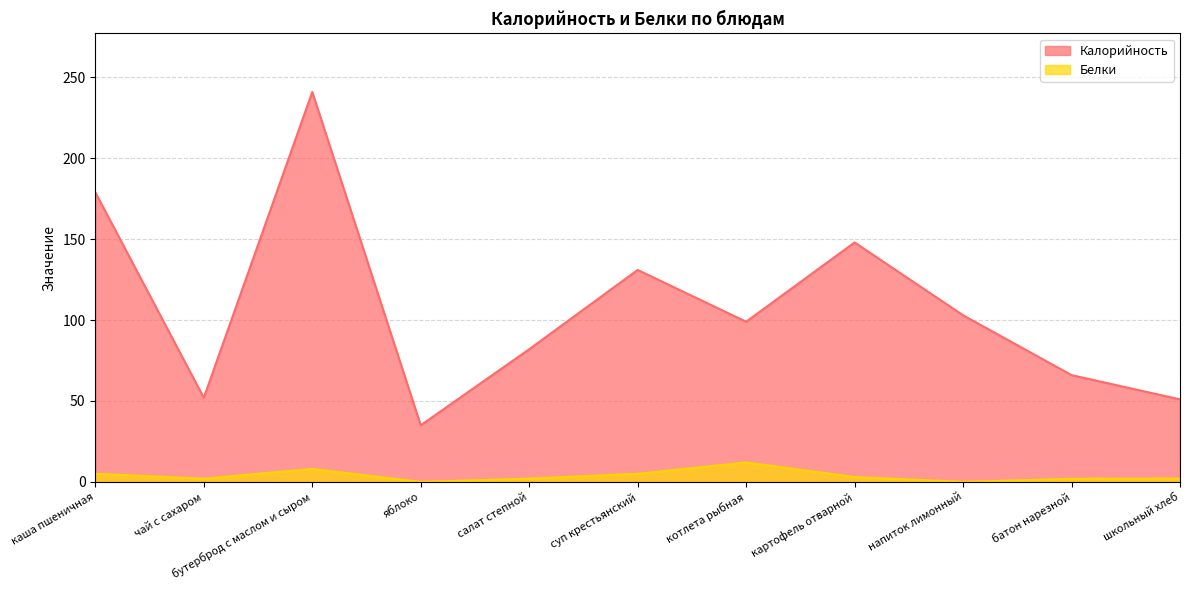

True or false: Калорийность (line) and Белки (line) intersect in this chart.

False